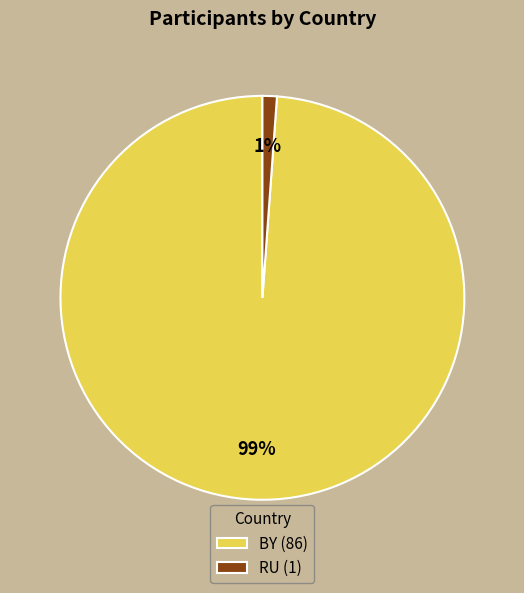

Which has a higher value, RU (1) or BY (86)?

BY (86)